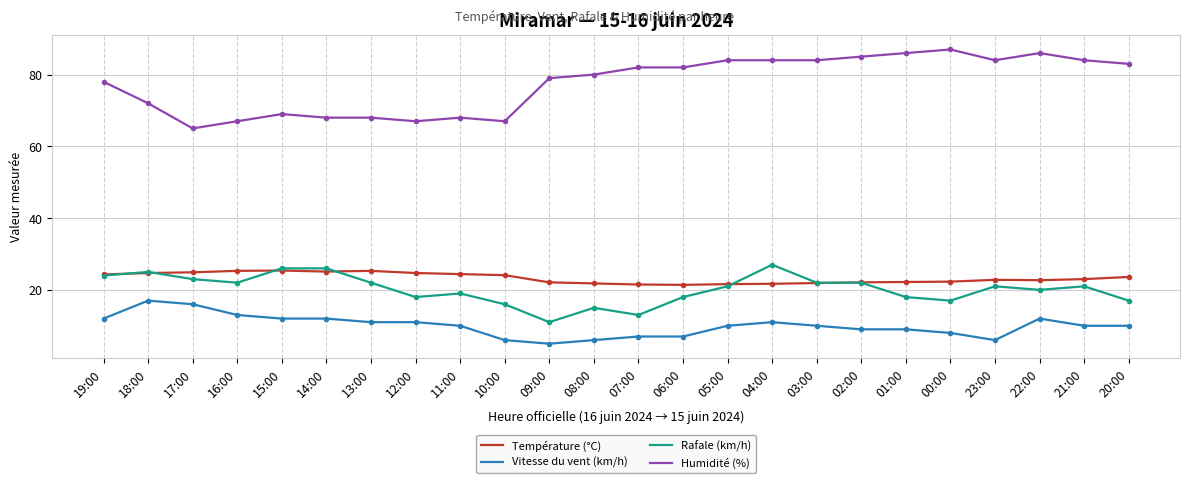

The value of Vitesse du vent (km/h) at 10:00 is 6.0. True or false?

True